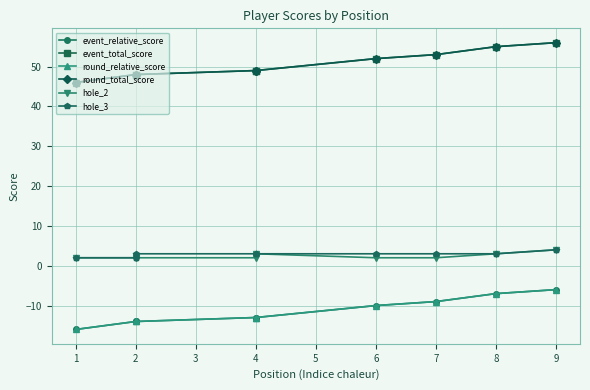

Between 8 and 4, which is larger?

8